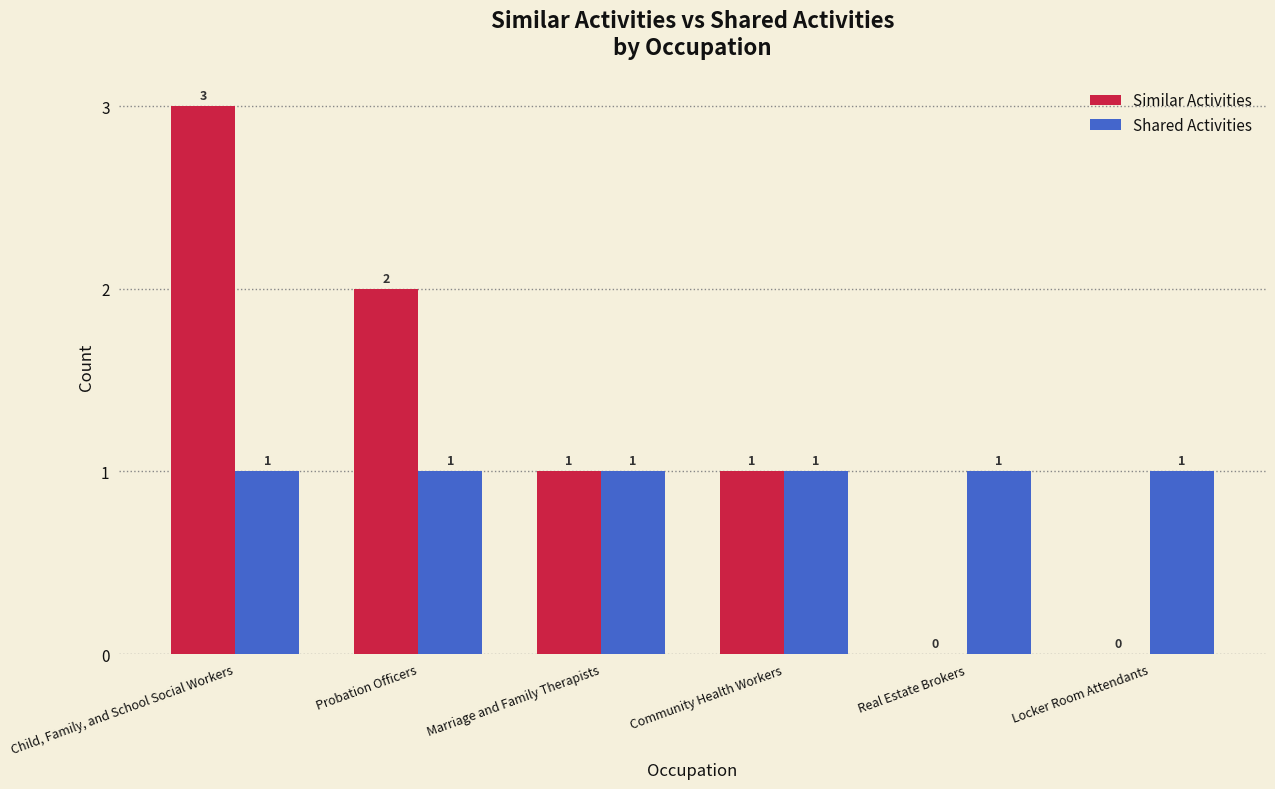

The Shared Activities series shows 1 at Community Health Workers. True or false?

True